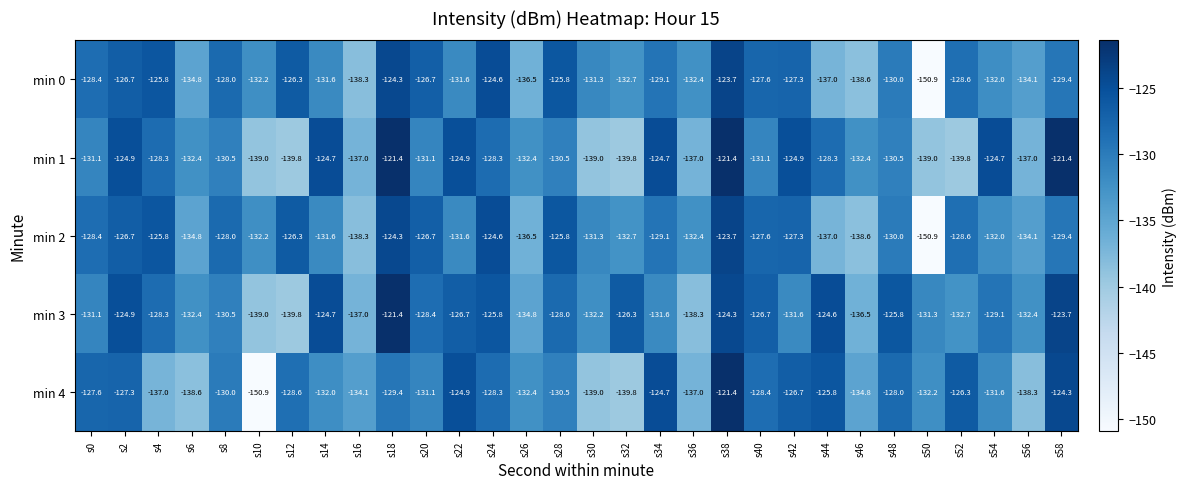

What is the difference between the maximum and minimum values in the min 1 series?

18.4